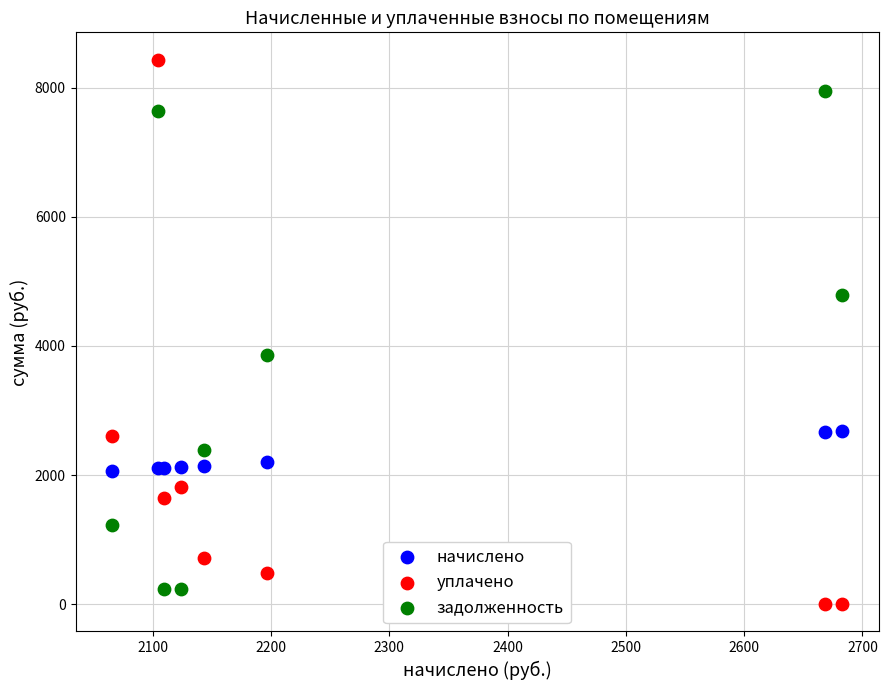

Which series contains the lowest Y value?

уплачено